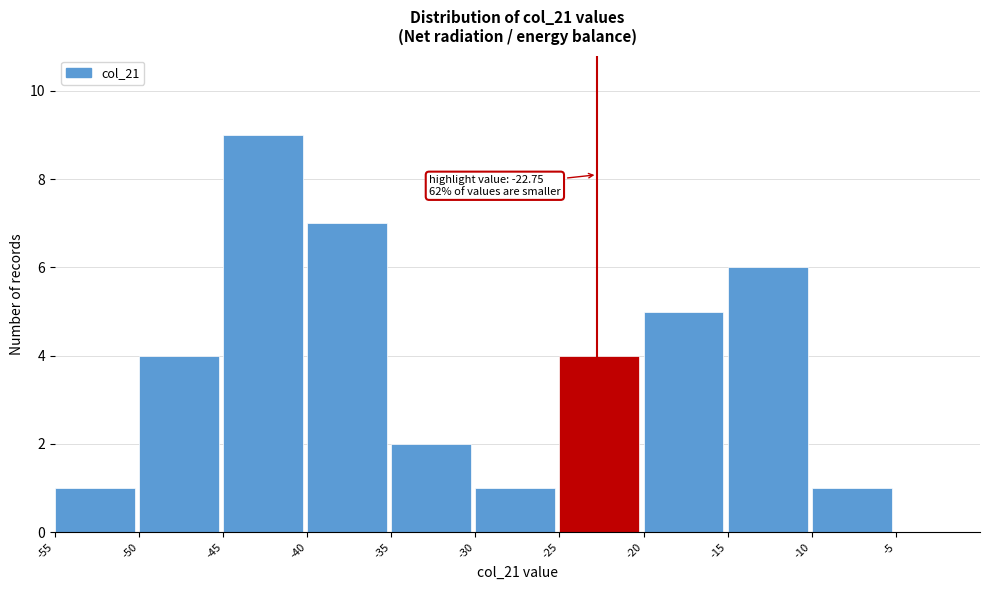

Which range on the x-axis has the tallest bar?

-45 to -40